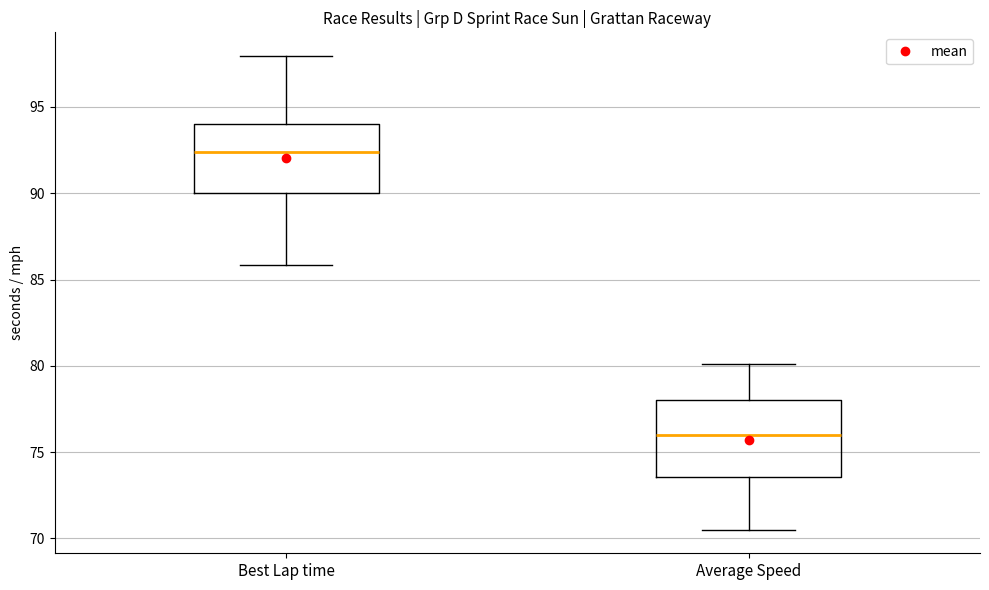

Which box's median line is the lowest?

Average Speed